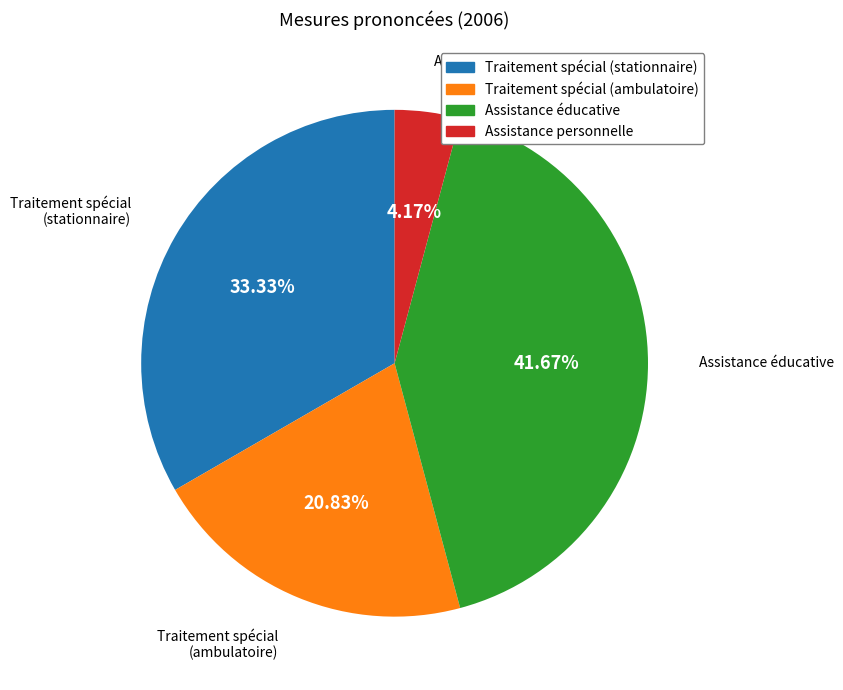

Does any single category account for the majority?

No